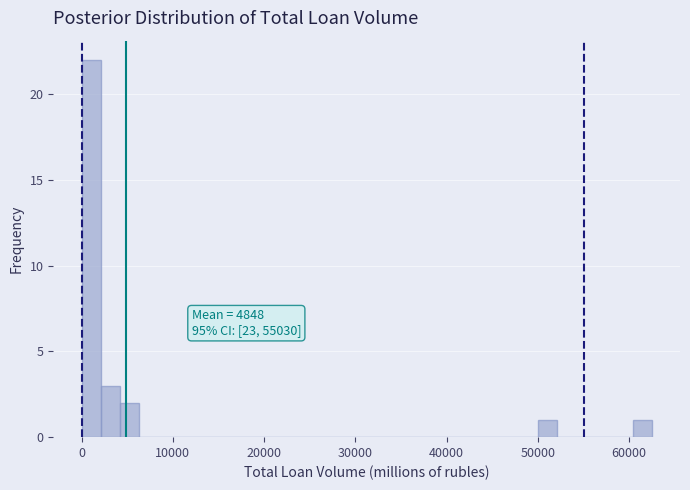

Read against the x-axis, roughly where is the centre of the tallest bar?

1000